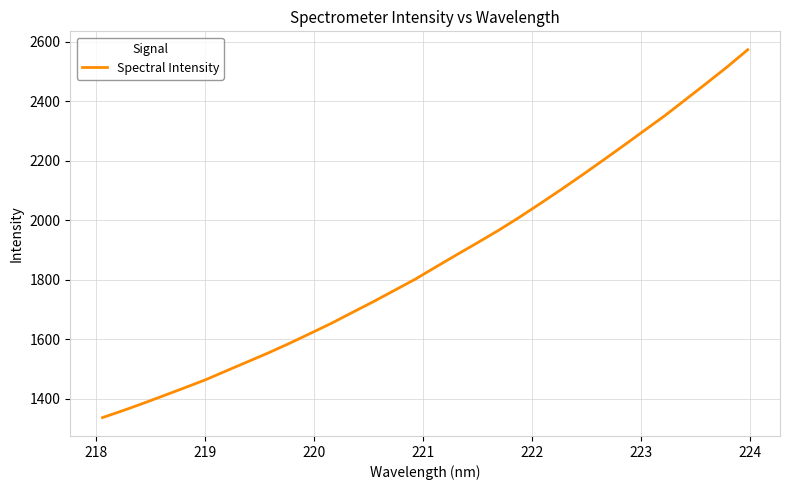

What is the difference between the maximum and minimum values?

1235.9